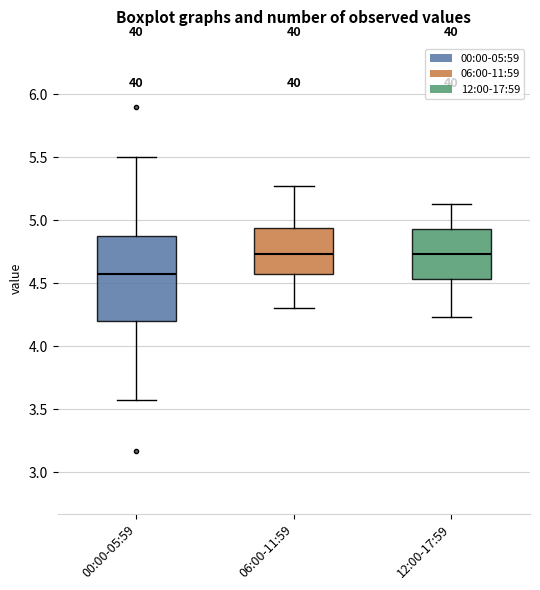

Which box is the tallest, from its lower edge to its upper edge?

00:00-05:59